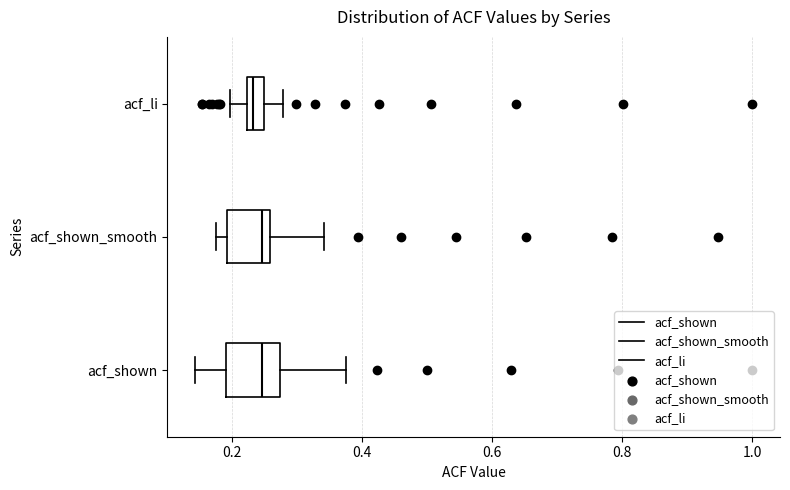

Where is the right edge of the box for acf_shown on the x-axis? The values are not printed on the chart, so give them approximately, as read against the axis.

0.28